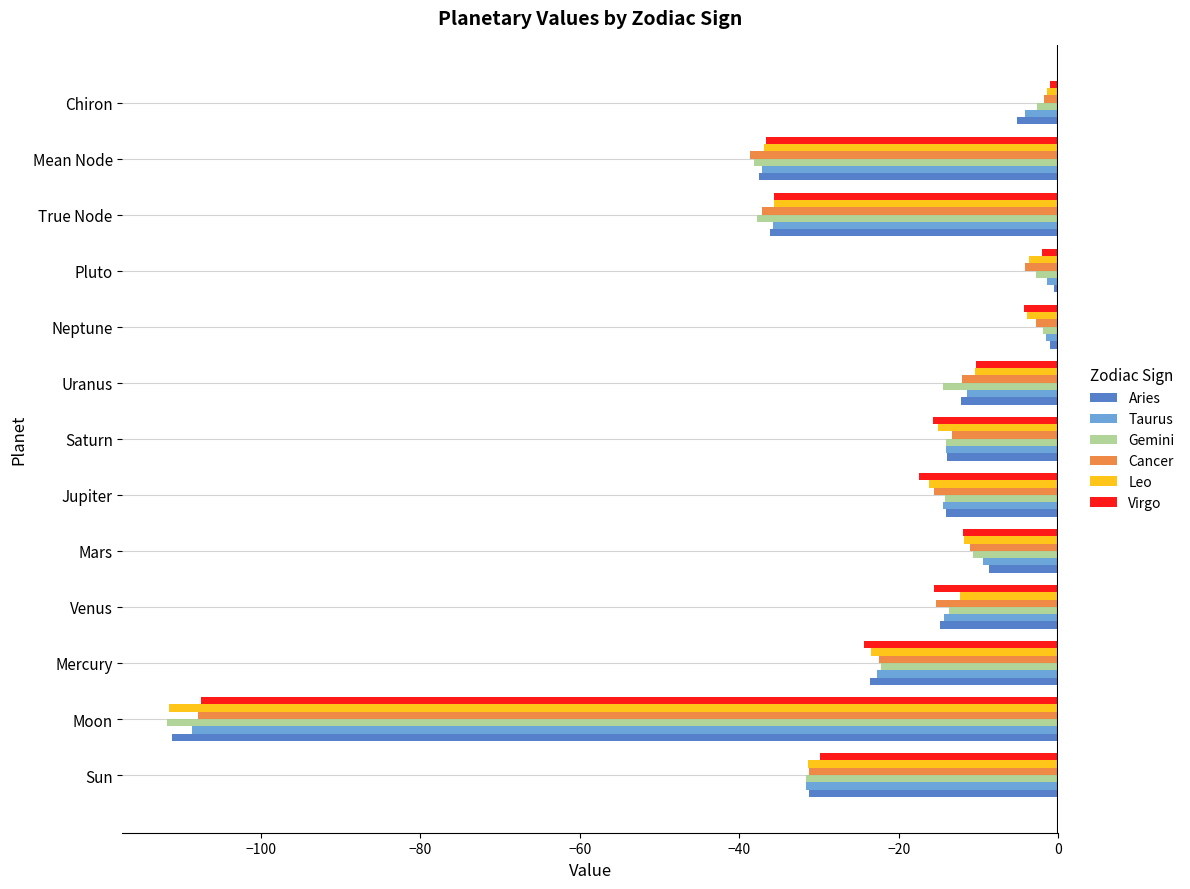

What is the total value across all series at Venus?

-86.1